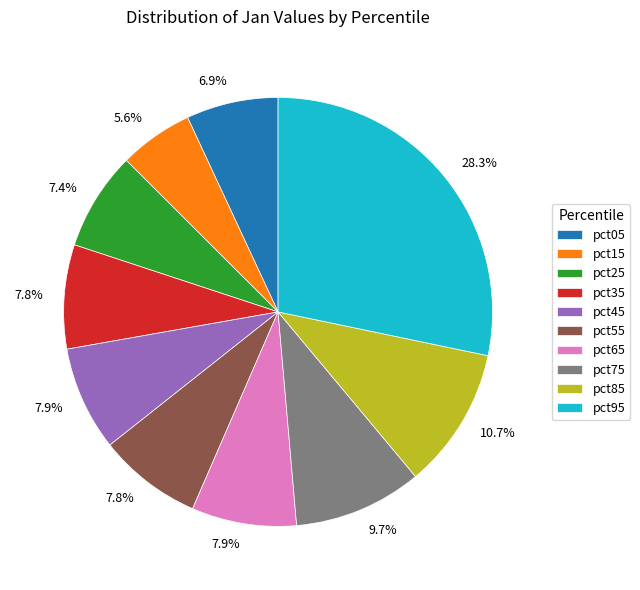

True or false: pct55 accounts for 8% of the total.

True